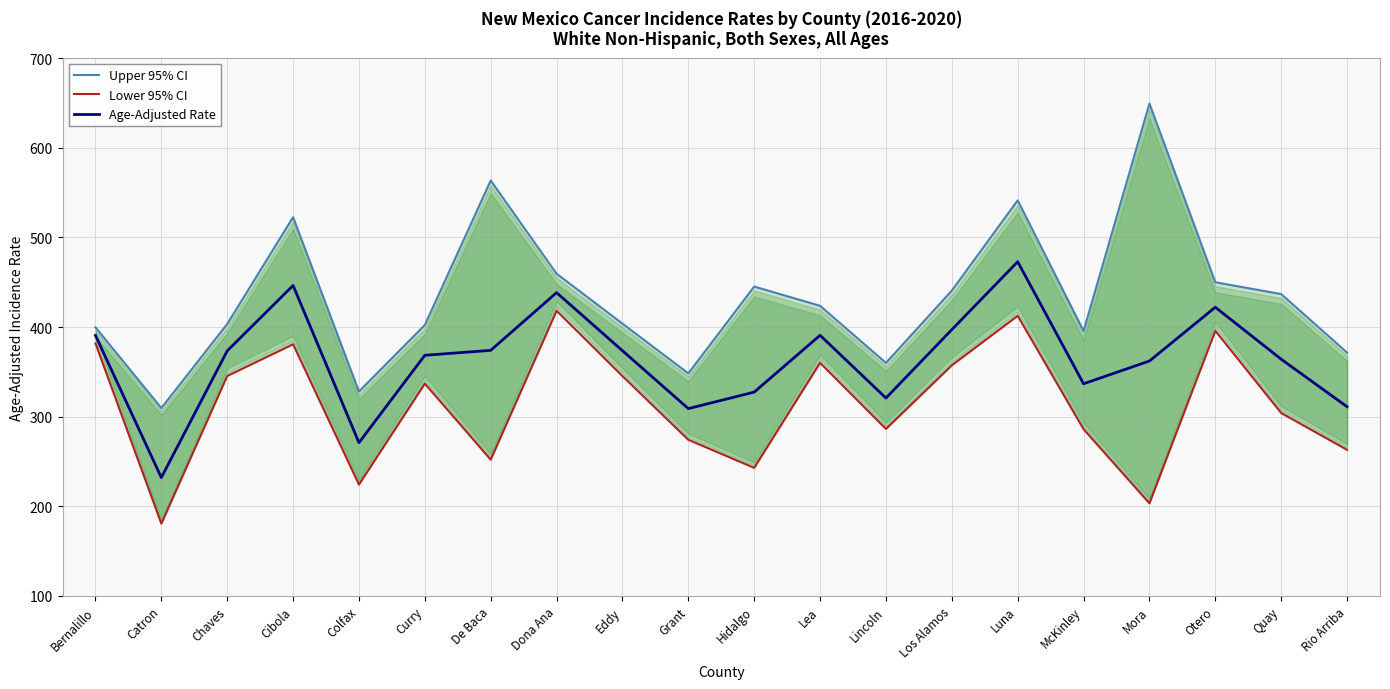

True or false: Upper 95% CI and Lower 95% CI cross at least once.

False